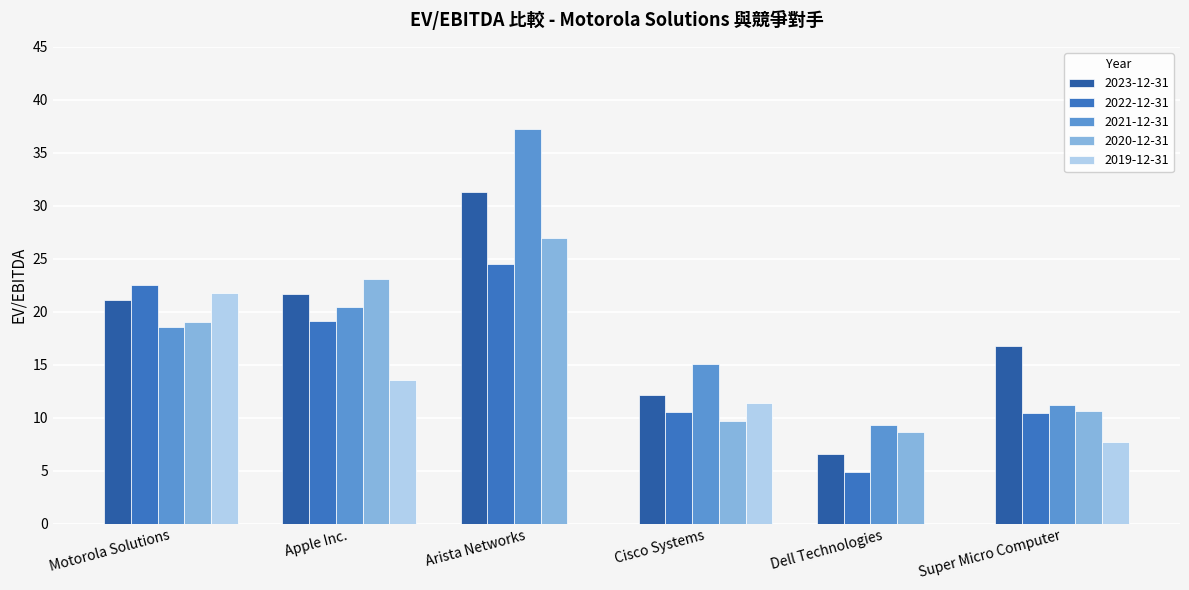

List the labels in order of 2019-12-31 value, smallest first.

Arista Networks, Dell Technologies, Super Micro Computer, Cisco Systems, Apple Inc., Motorola Solutions